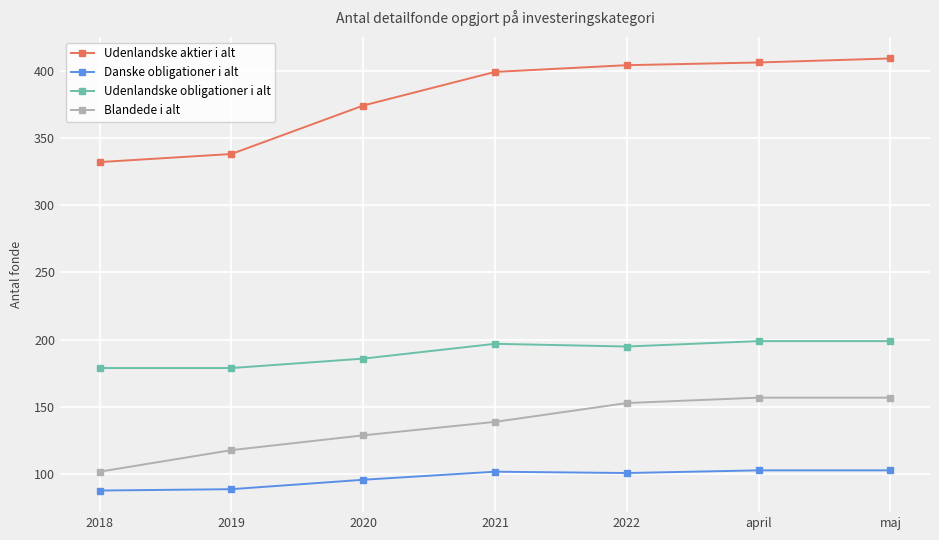

Is the value of Udenlandske aktier i alt at 2020 greater than the value of Blandede i alt at 2019?

Yes